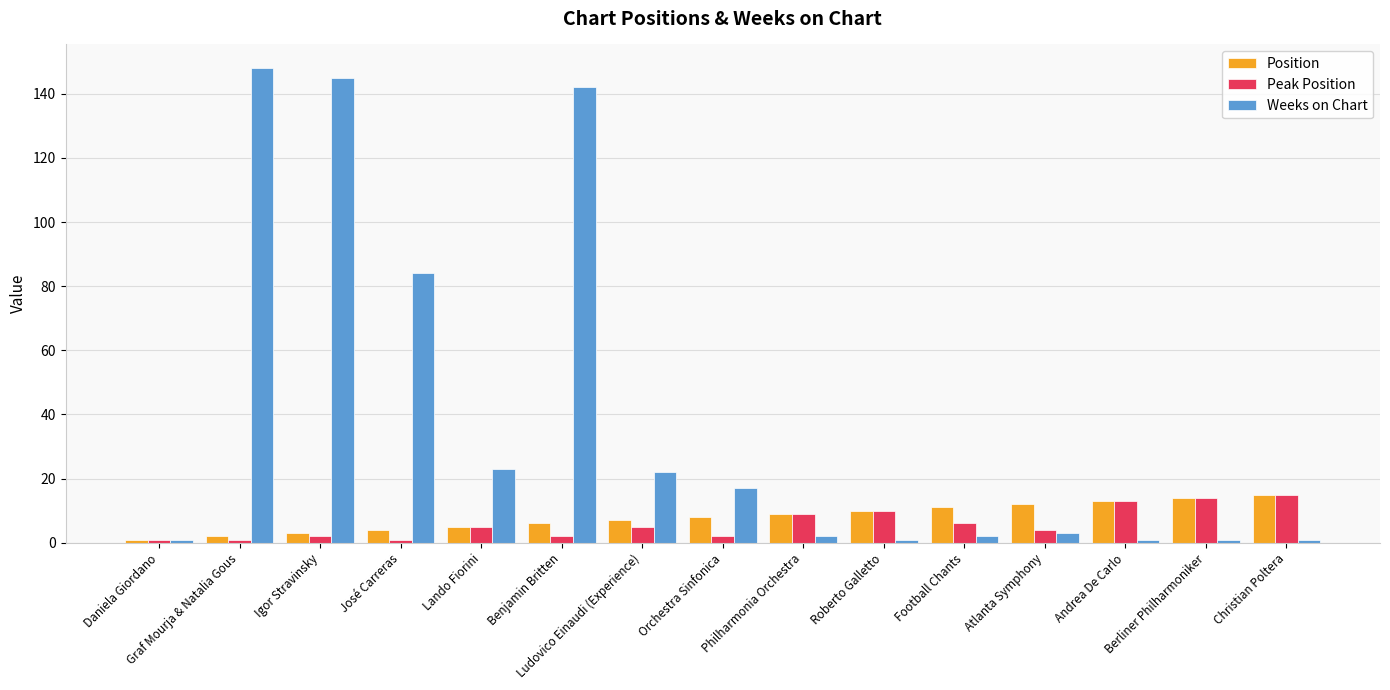

Is it true that Peak Position equals 4 at Berliner Philharmoniker?

False